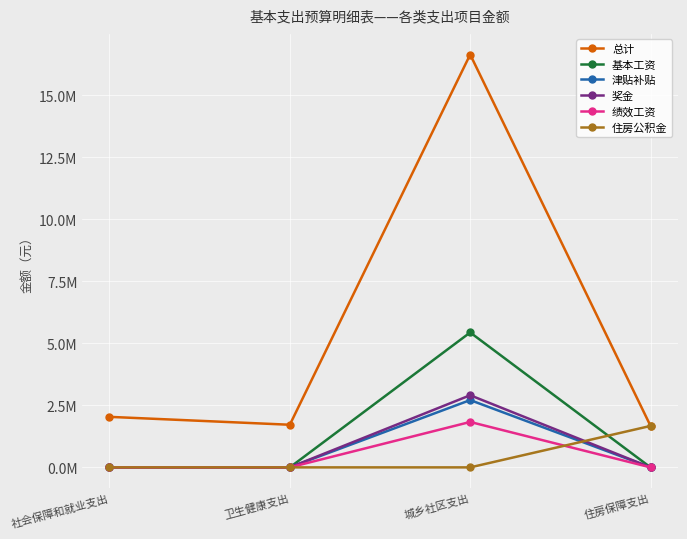

How many times do 津贴补贴 and 住房公积金 cross each other?

1